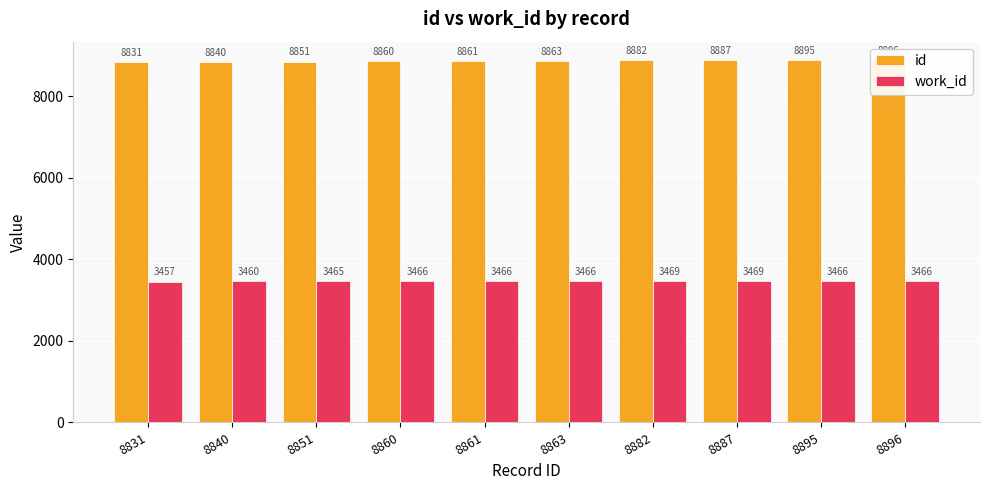

Which category has the highest value in the id series?

8896